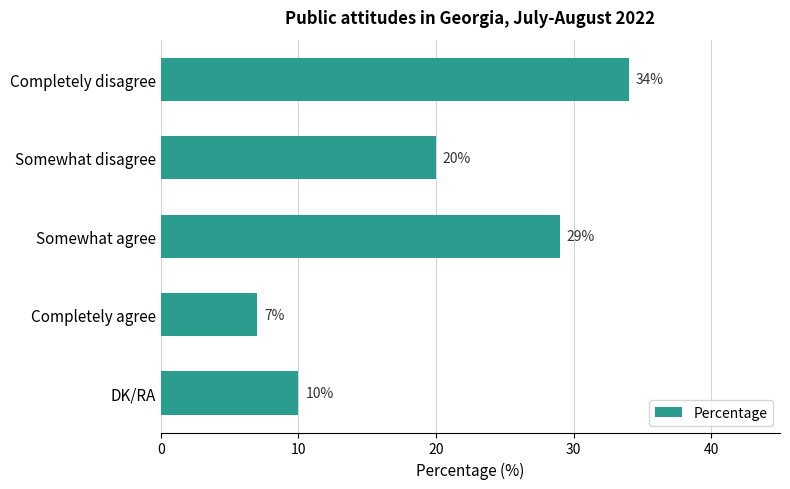

What is the greatest value displayed?

34